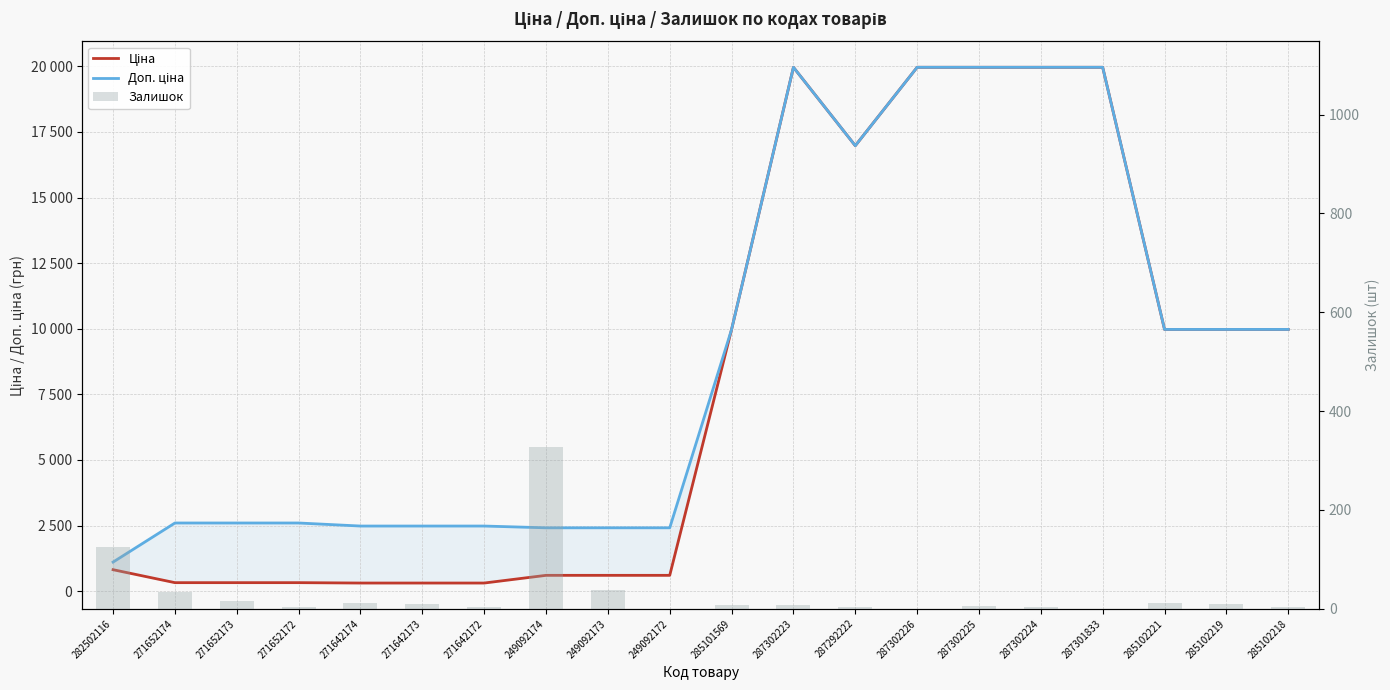

At how many categories does at least one series exceed 6835?

10